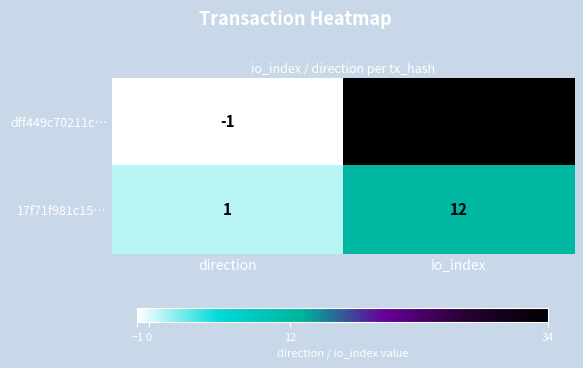

The dff449c70211c… series shows 55 at io_index. True or false?

False